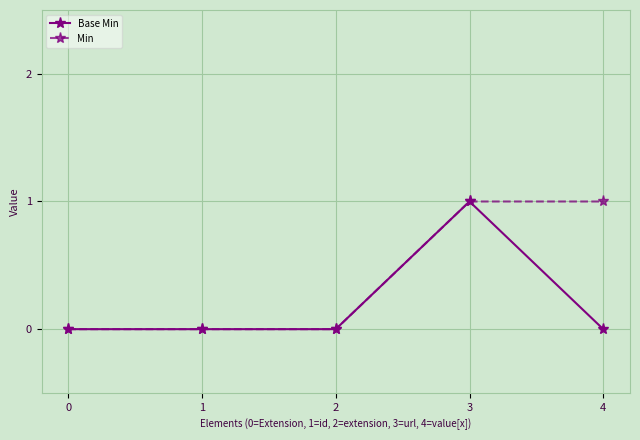

Which category has the highest value in the Base Min series?

3